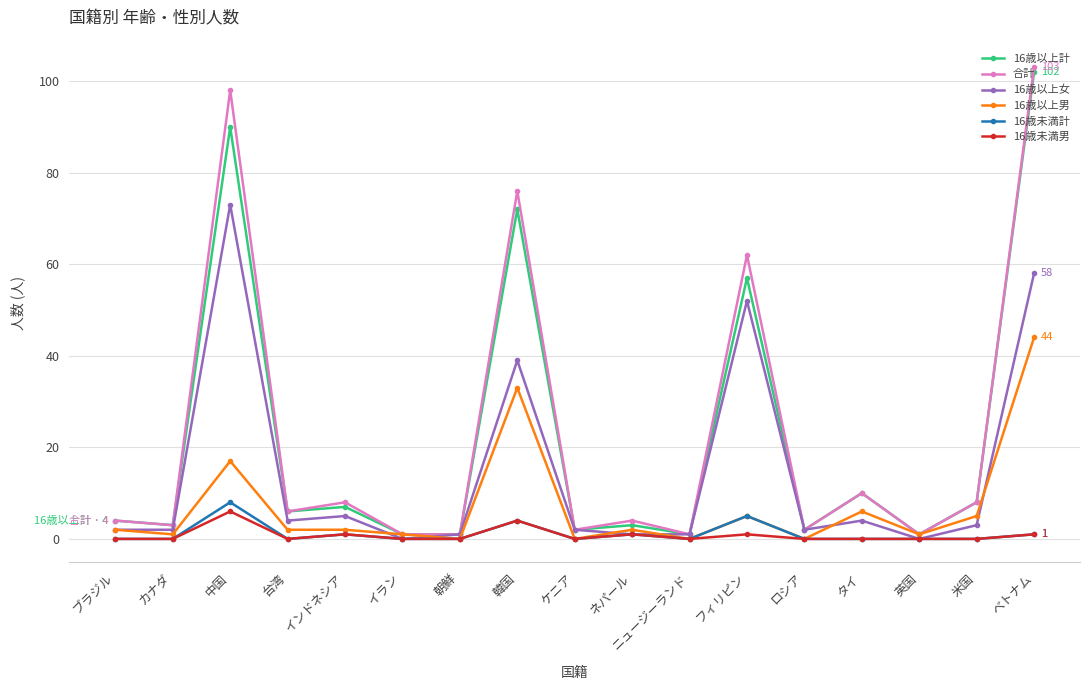

Read the 合計 value at 韓国, to the nearest 50.

100